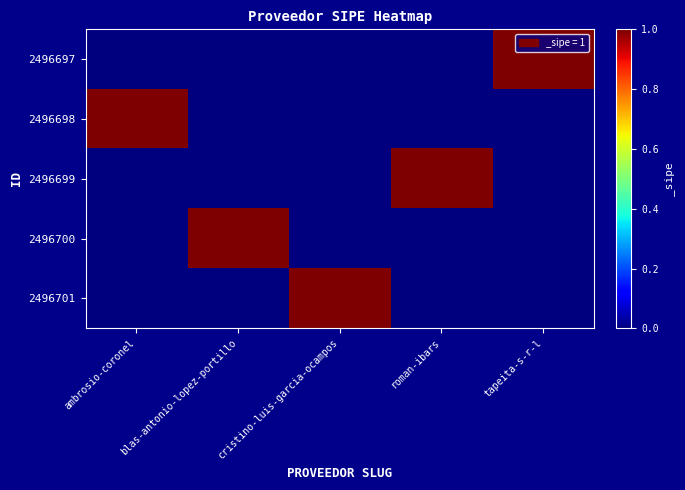

What is the total value across all series at blas-antonio-lopez-portillo?

1